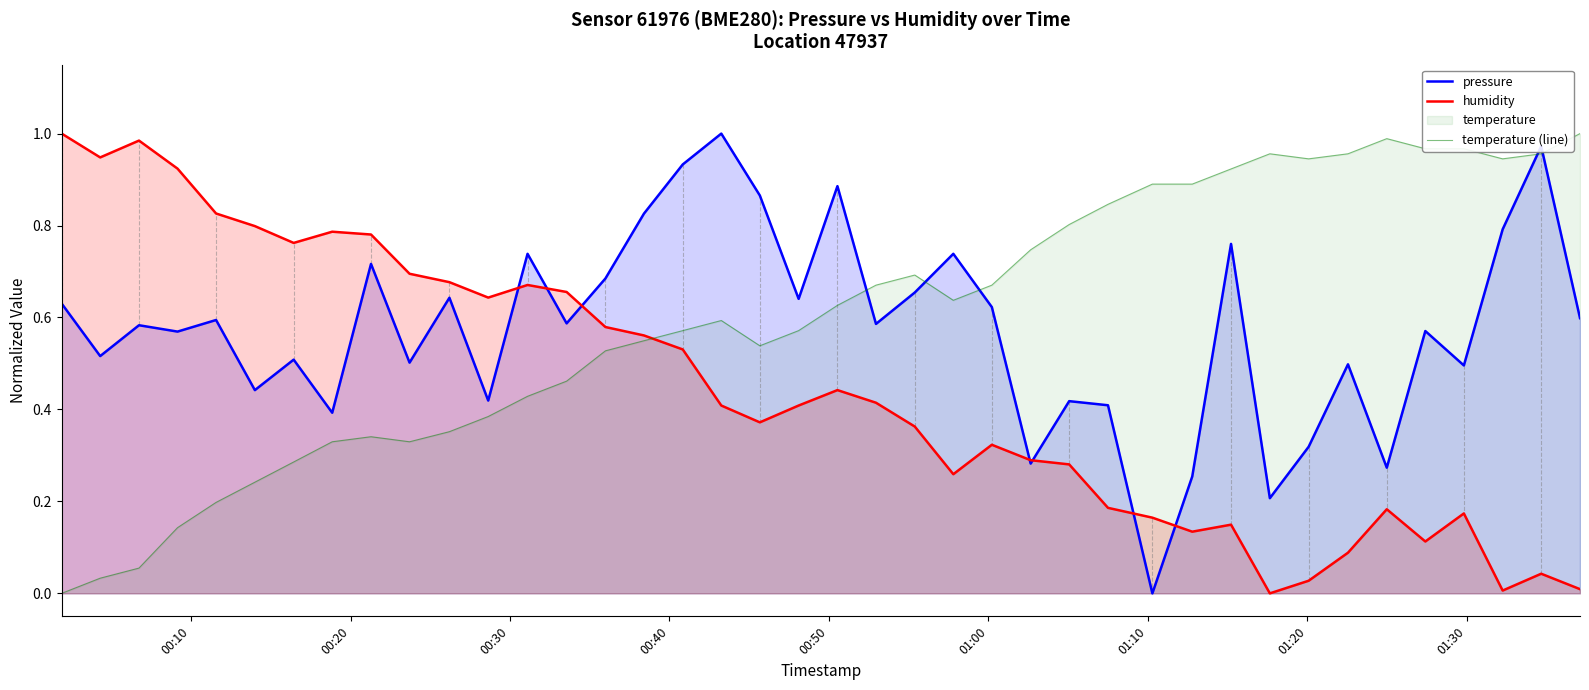

How many lines are shown in the chart?

3